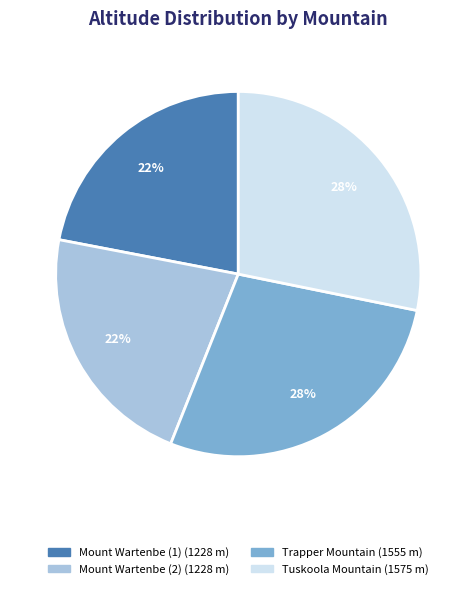

Approximately how many times larger is the value at Tuskoola Mountain compared to Mount Wartenbe (2)?

1.3